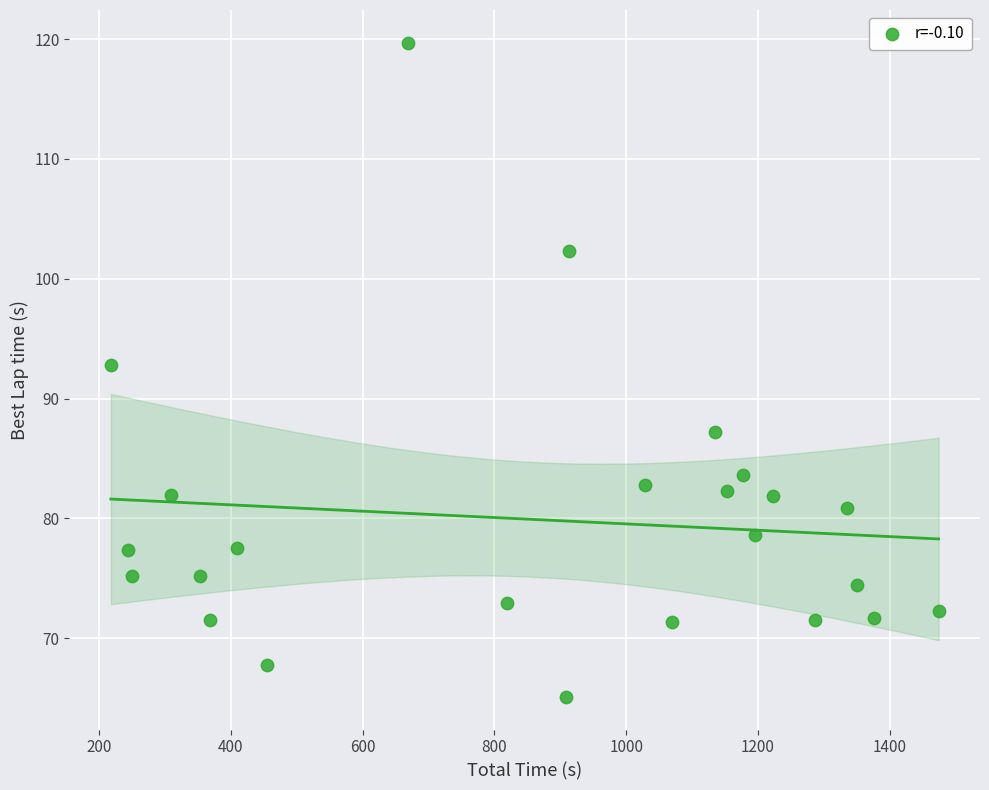

What is the range of X values (max minus min)?

1255.9